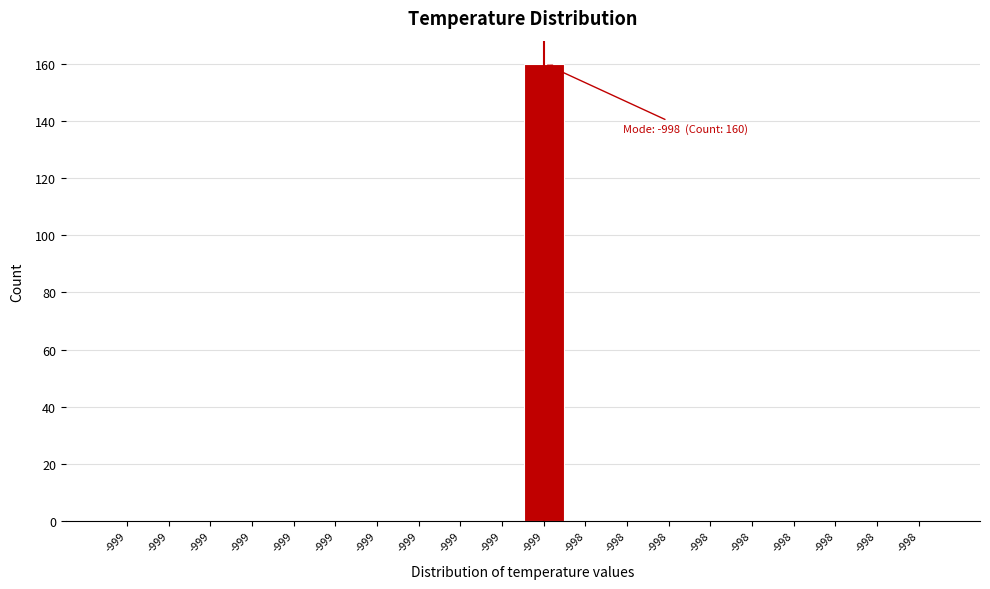

Count the number of data series in this chart.

1